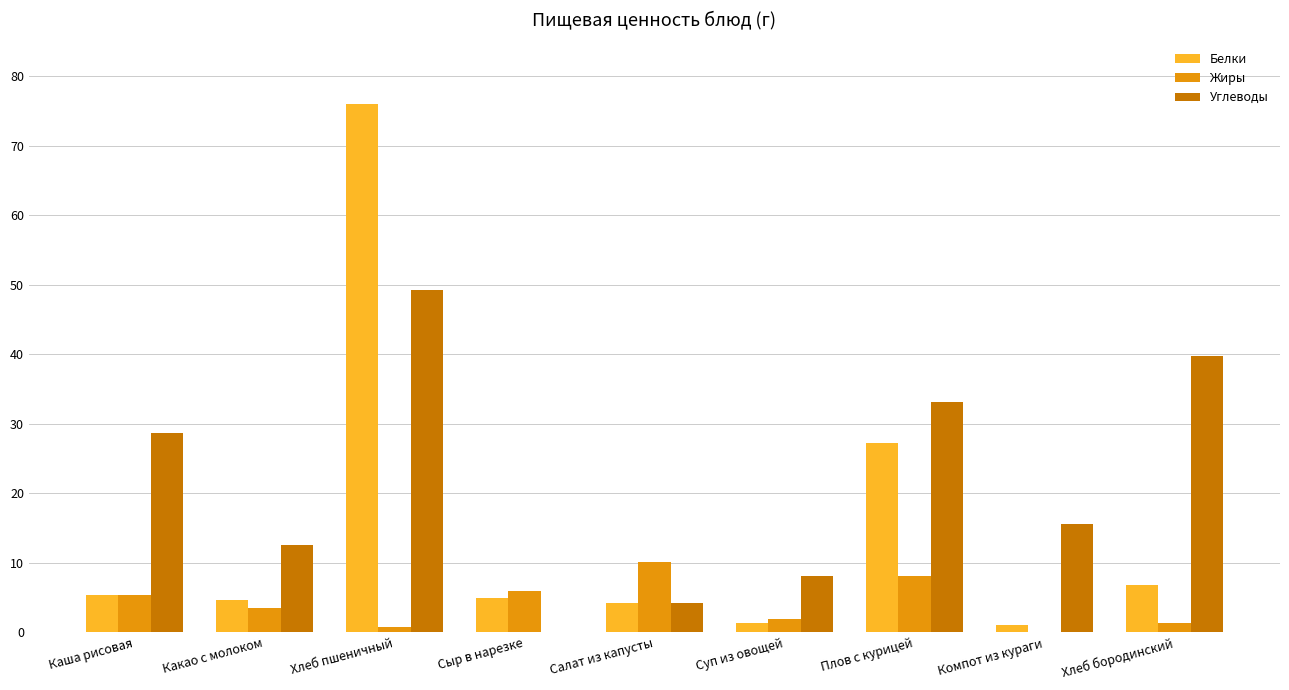

At which label does Углеводы reach its peak?

Хлеб пшеничный